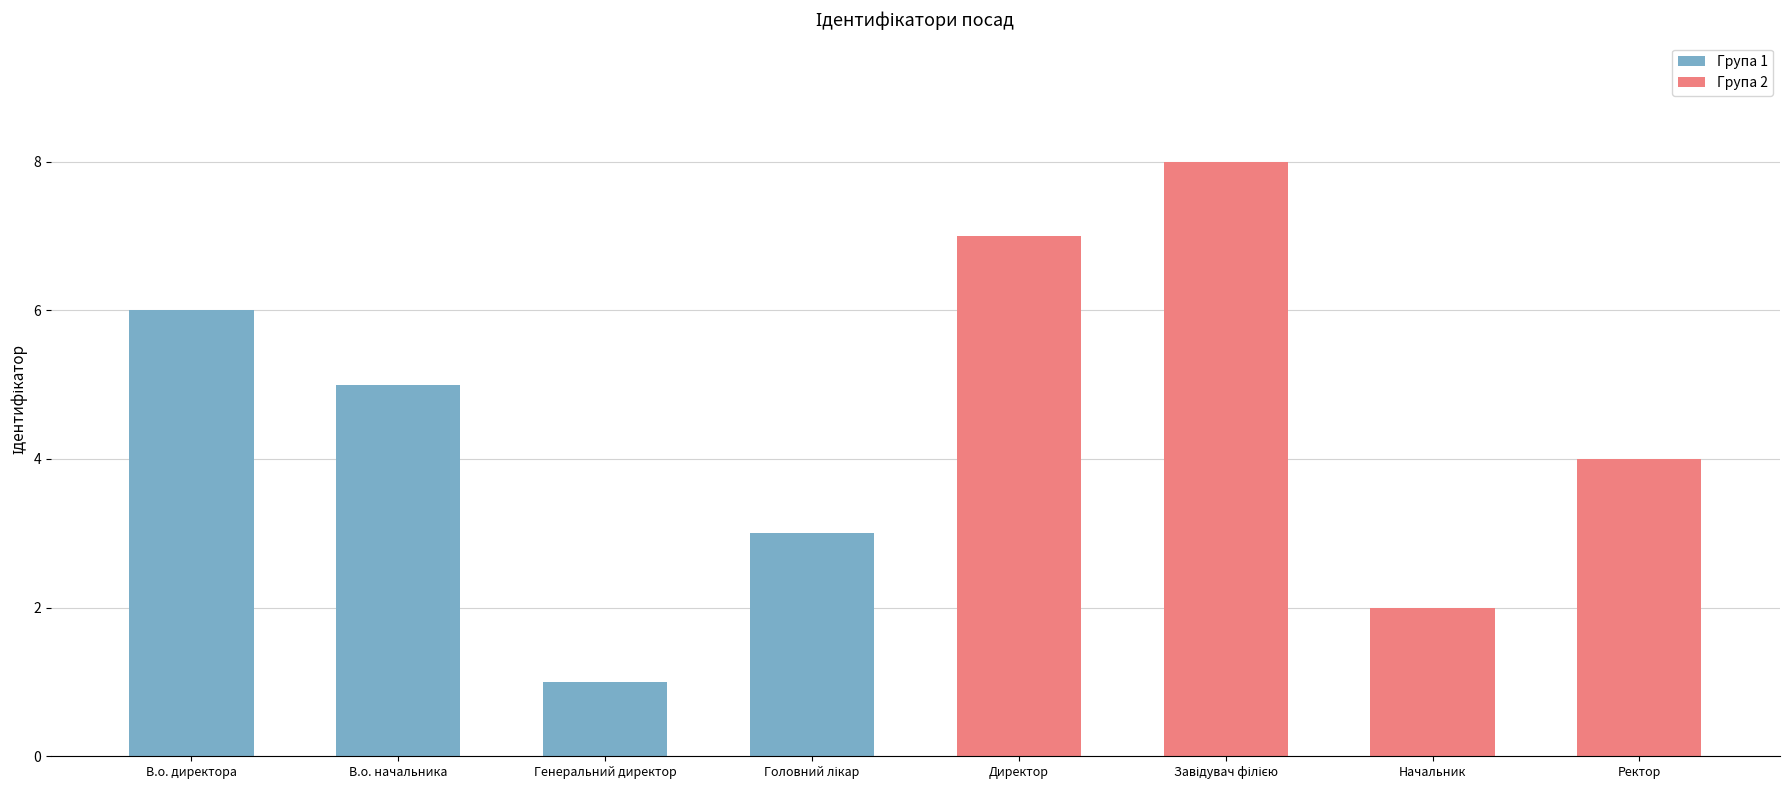

What is the label of the 3rd bar from the left?

Генеральний директор